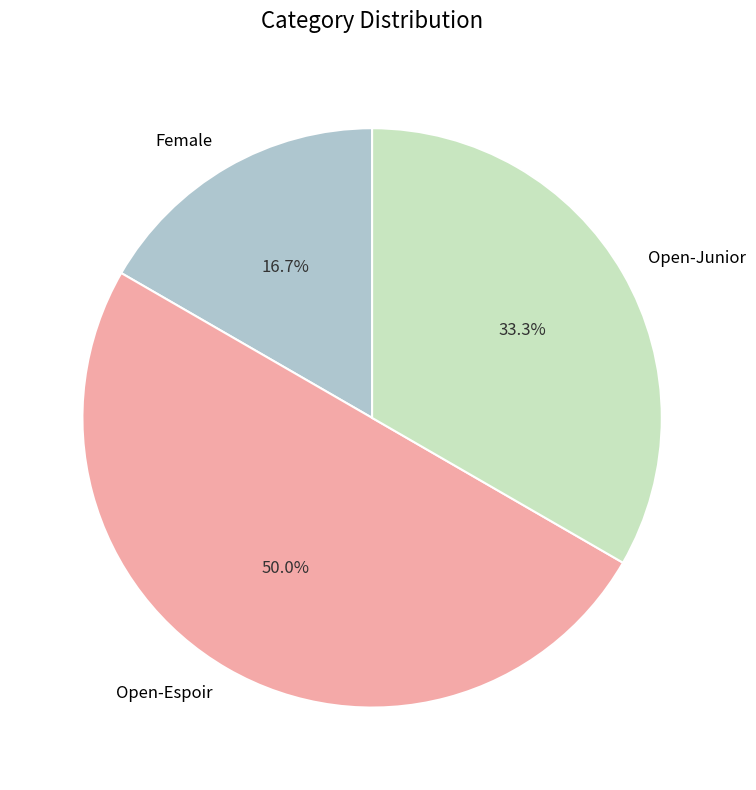

Is Open-Junior the majority of the pie?

No